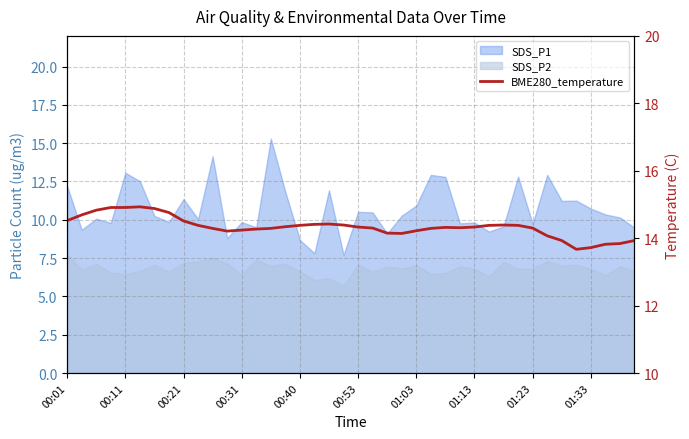

At which category does the chart reach its minimum across all series?

35